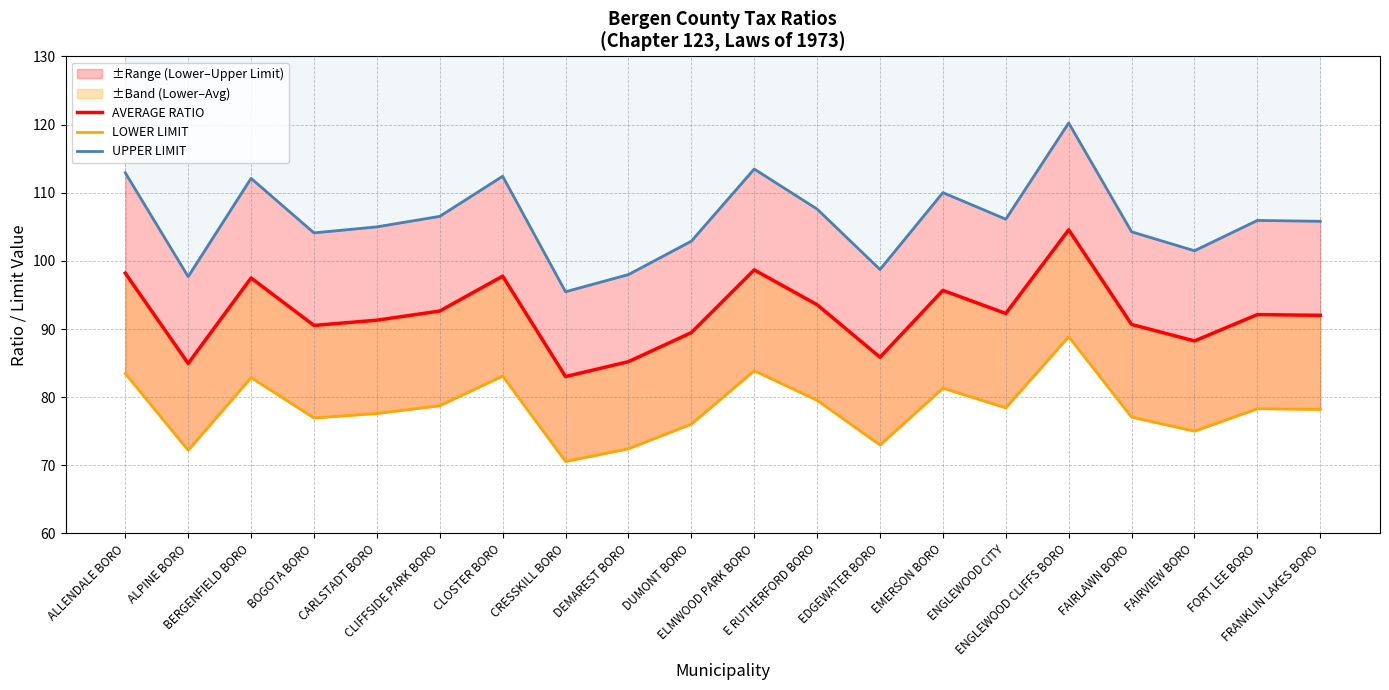

What is the average value of the AVERAGE RATIO series?

92.2